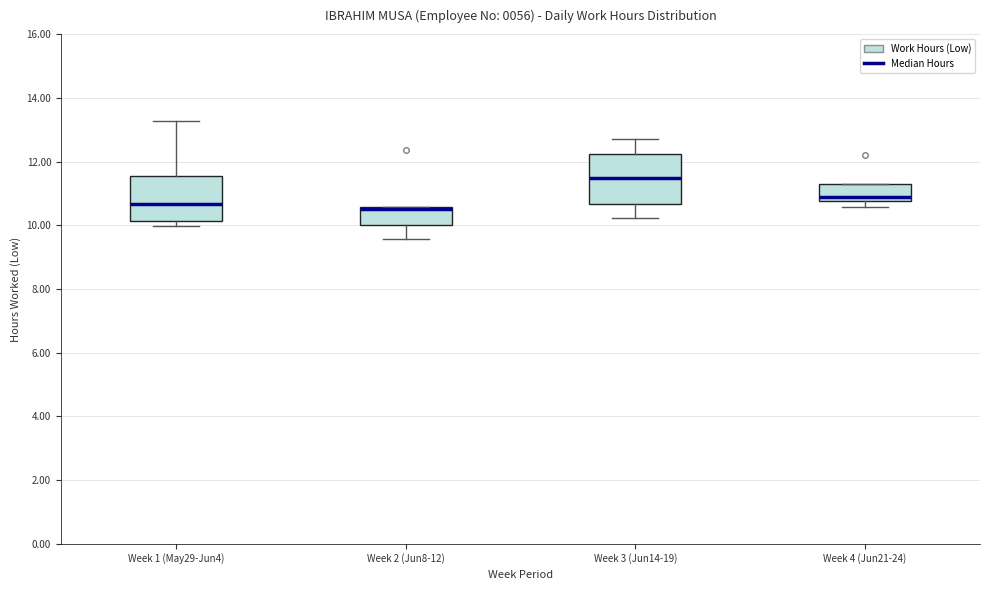

Where is the lower edge of the box for Week 3 (Jun14-19) on the y-axis? The values are not printed on the chart, so give them approximately, as read against the axis.

10.6